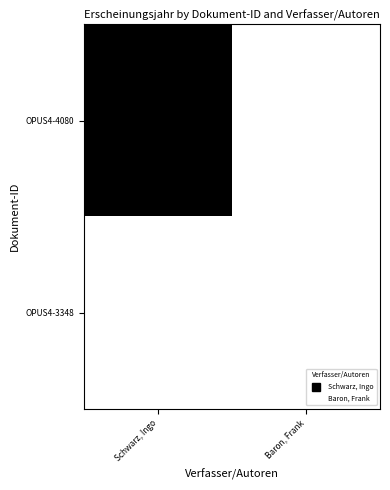

Which series has the widest spread of values?

OPUS4-4080